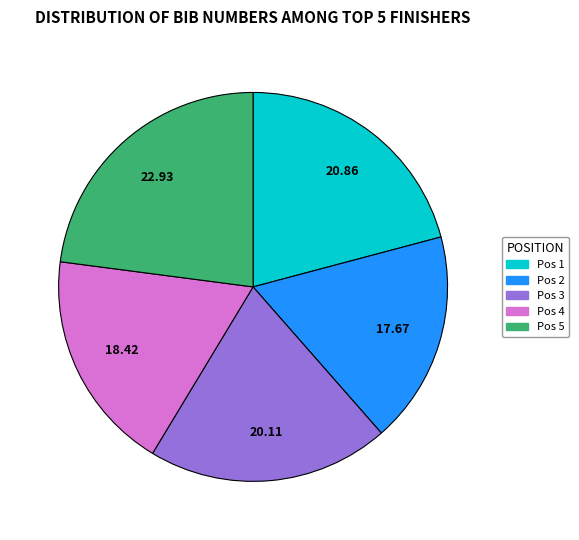

Is there any slice that represents more than half of the pie?

No